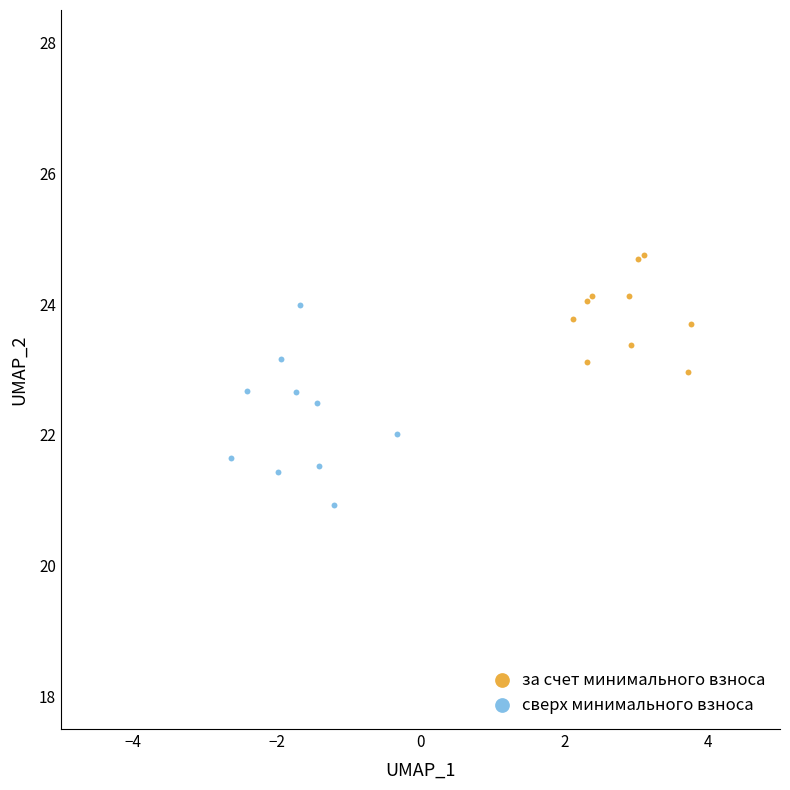

Which series reaches the maximum Y coordinate?

за счет минимального взноса